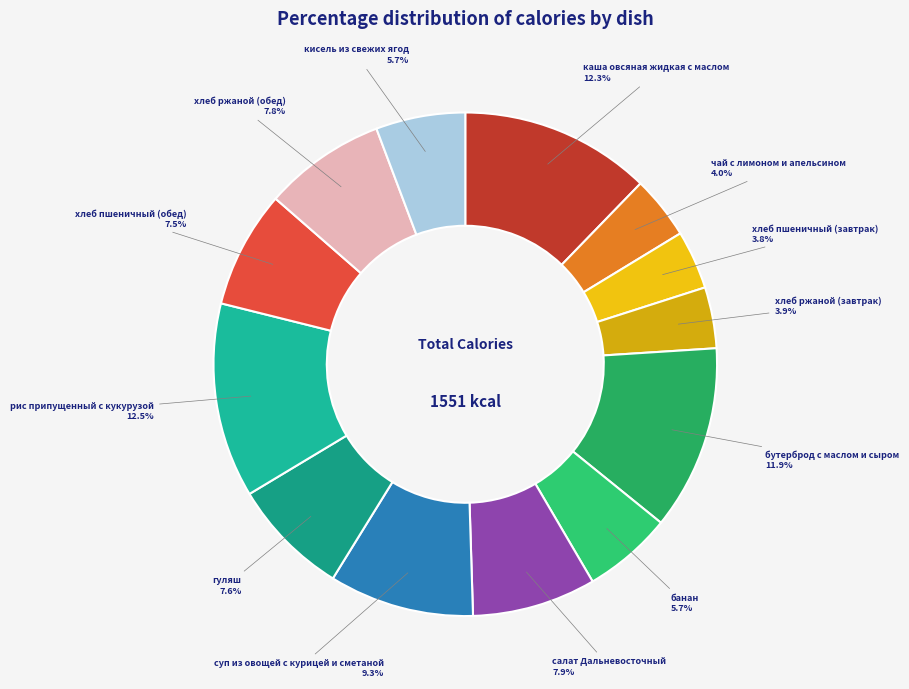

Count the number of slices in the pie.

13